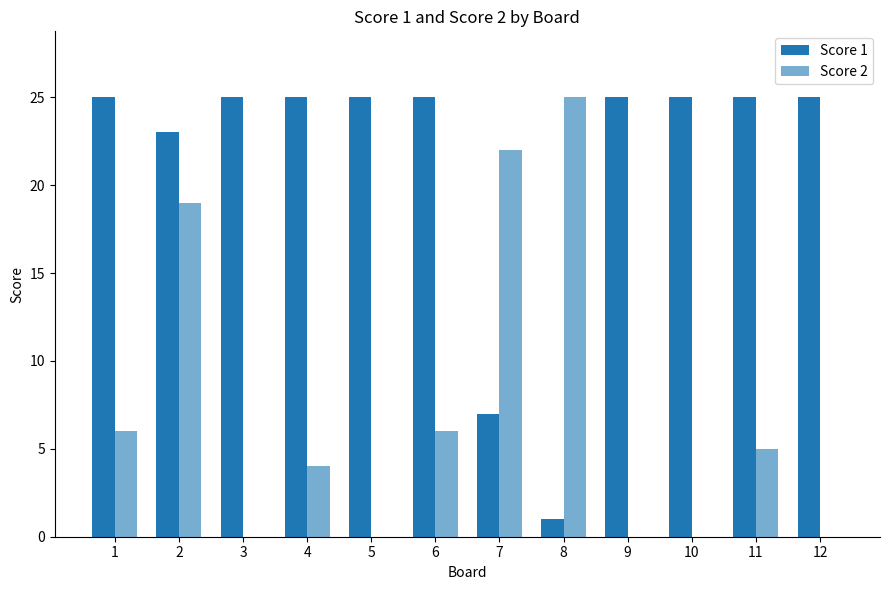

What is the value of the Score 1 bar at the 1st from the left?

25